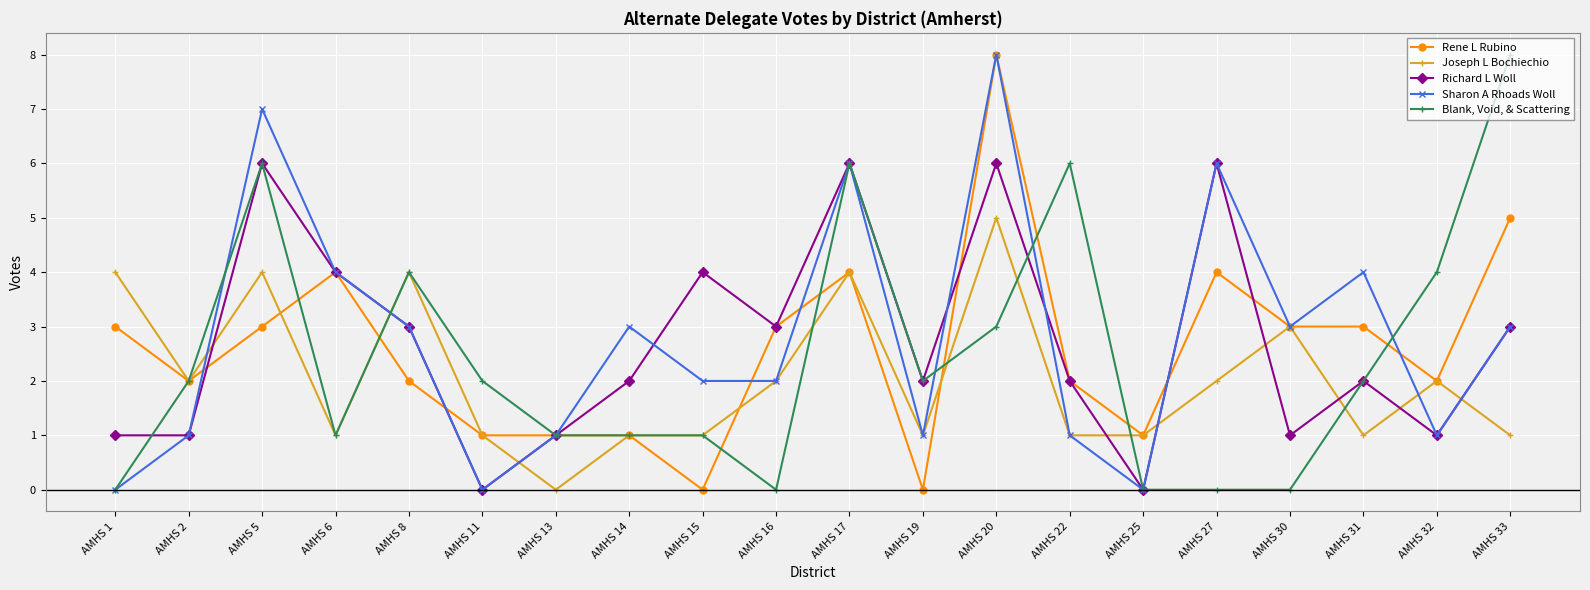

What is the value of the Sharon A Rhoads Woll point at the 4th from the left?

4